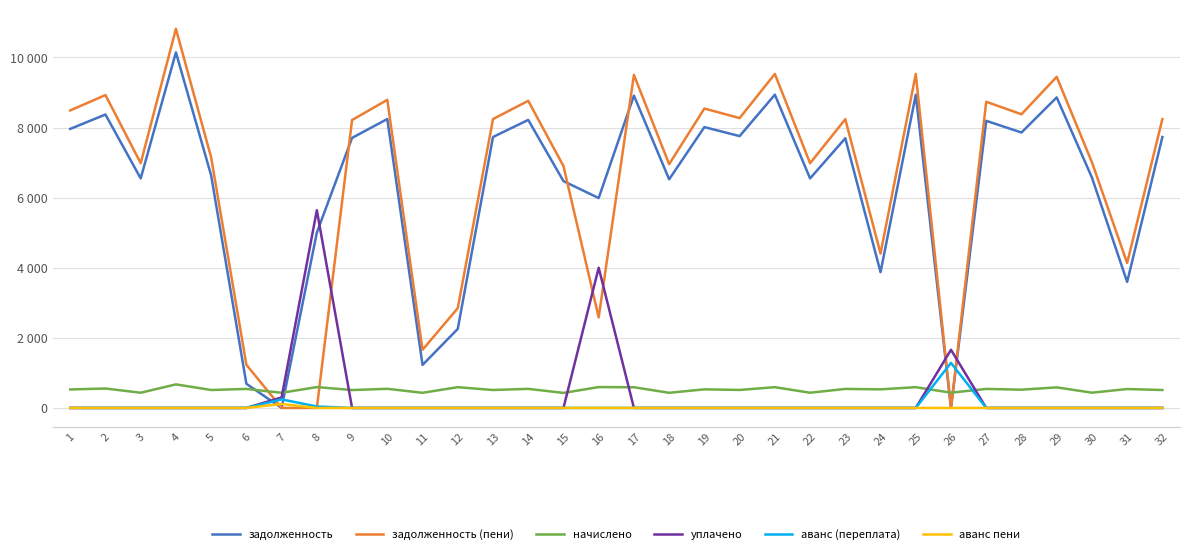

Where is аванс пени nearest to the value 56?

1